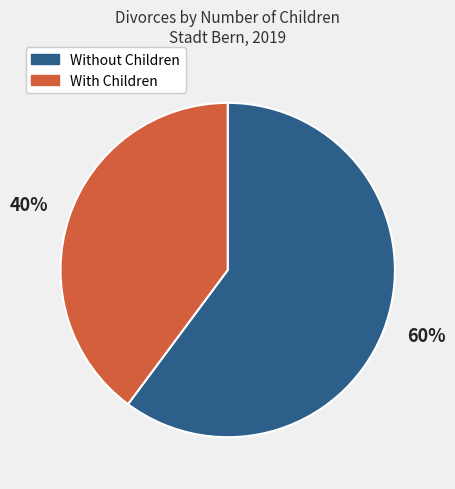

True or false: With Children accounts for 51% of the total.

False